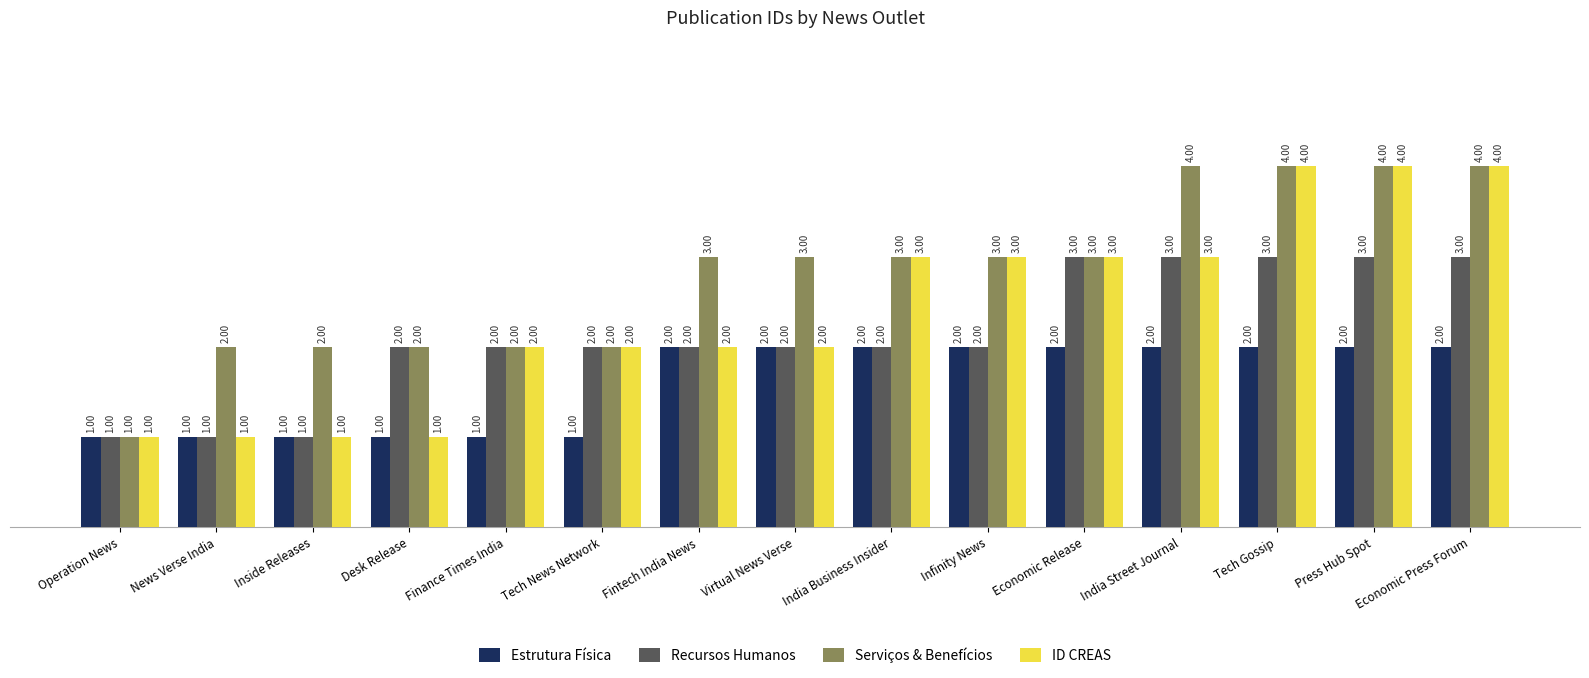

Is the value of ID CREAS at Infinity News greater than the value of Serviços & Benefícios at Desk Release?

Yes